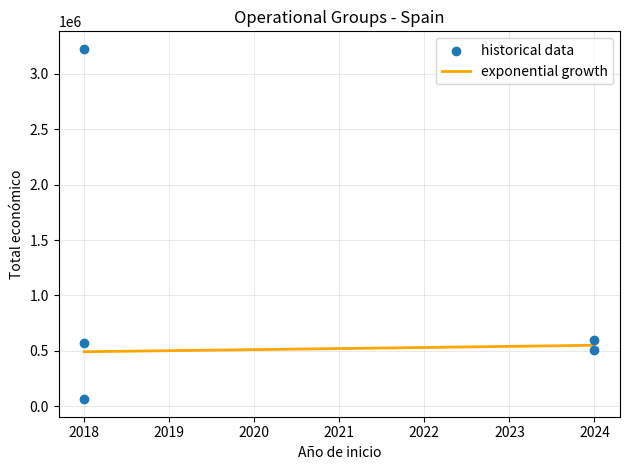

What is the change in value from 2024 to 2018?

+67297